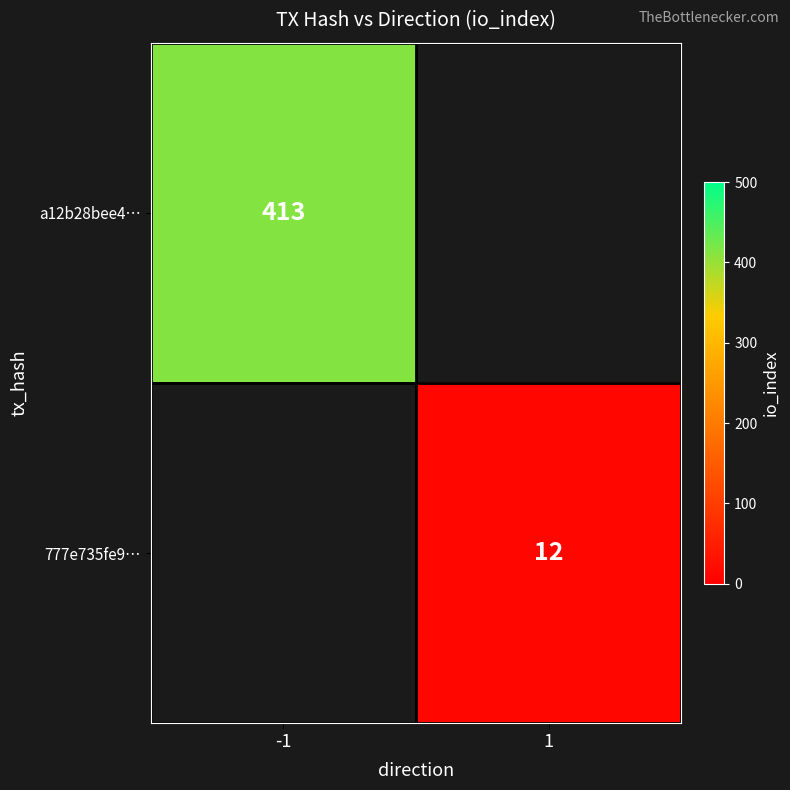

Is it true that a12b28bee4… equals 413 at -1?

True